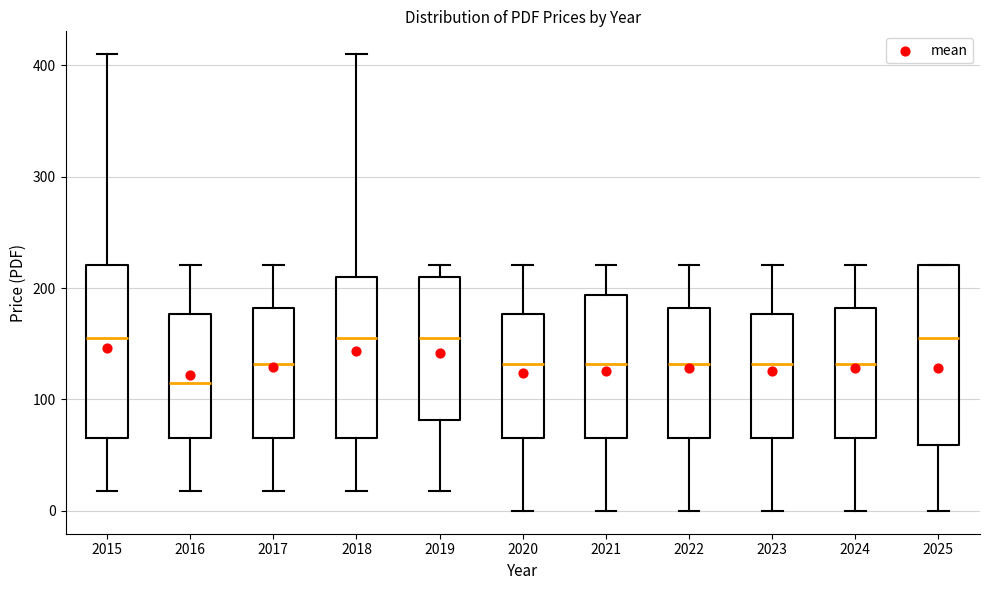

Which box has the lowest median line?

2016